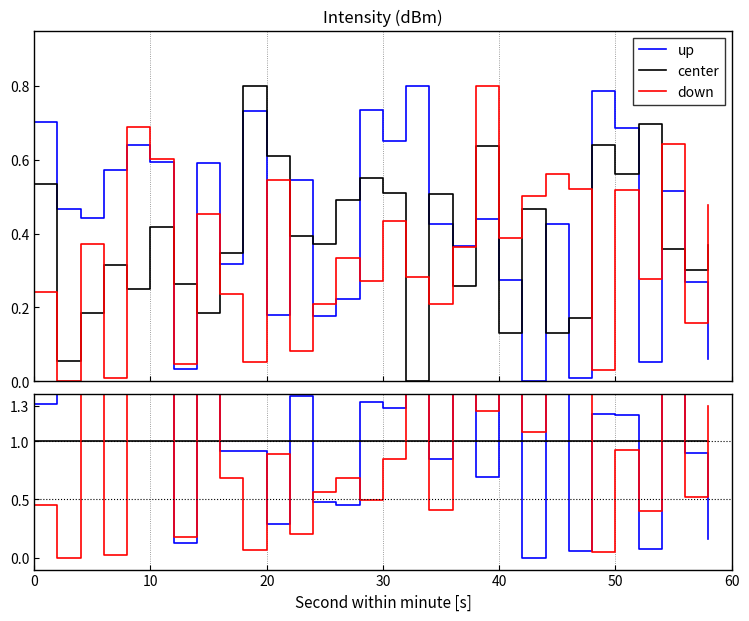

What are all the series names shown in the legend?

up, center, down